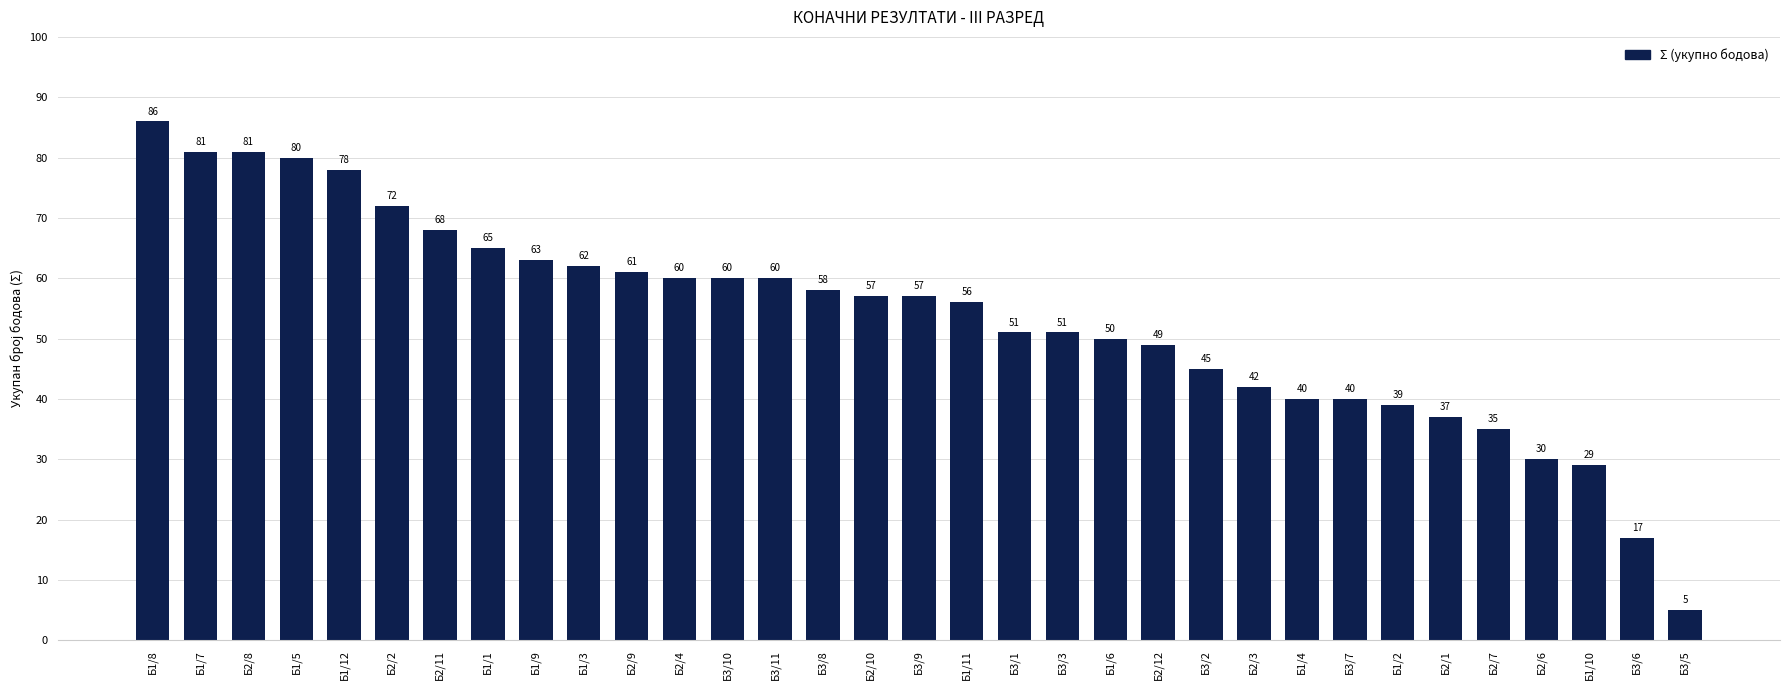

What is the ratio of the value at Б1/1 to the value at Б3/5?

13.0